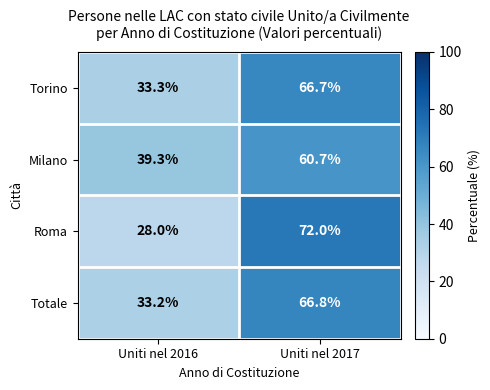

Is the value of Torino at Uniti nel 2016 greater than the value of Milano at Uniti nel 2016?

No